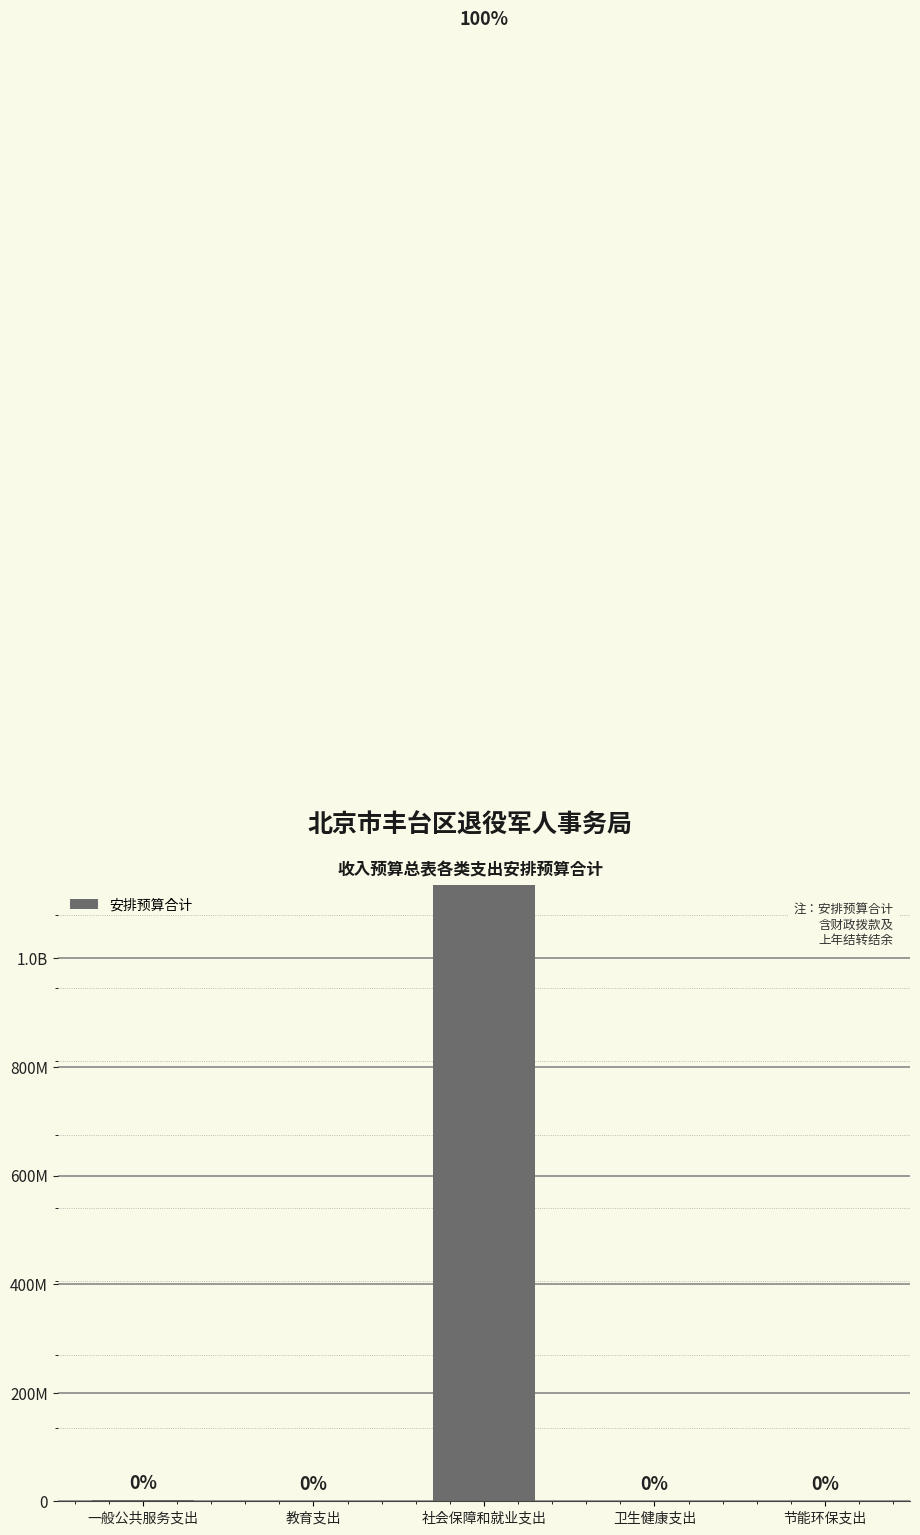

What position from the left is 节能环保支出?

5